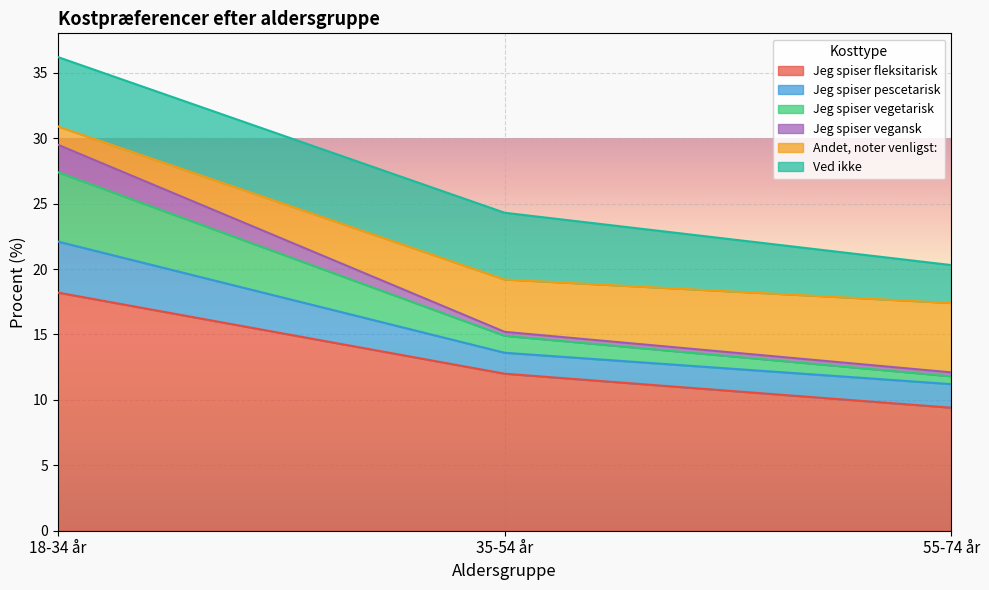

How many data points in Jeg spiser fleksitarisk are less than 12?

1